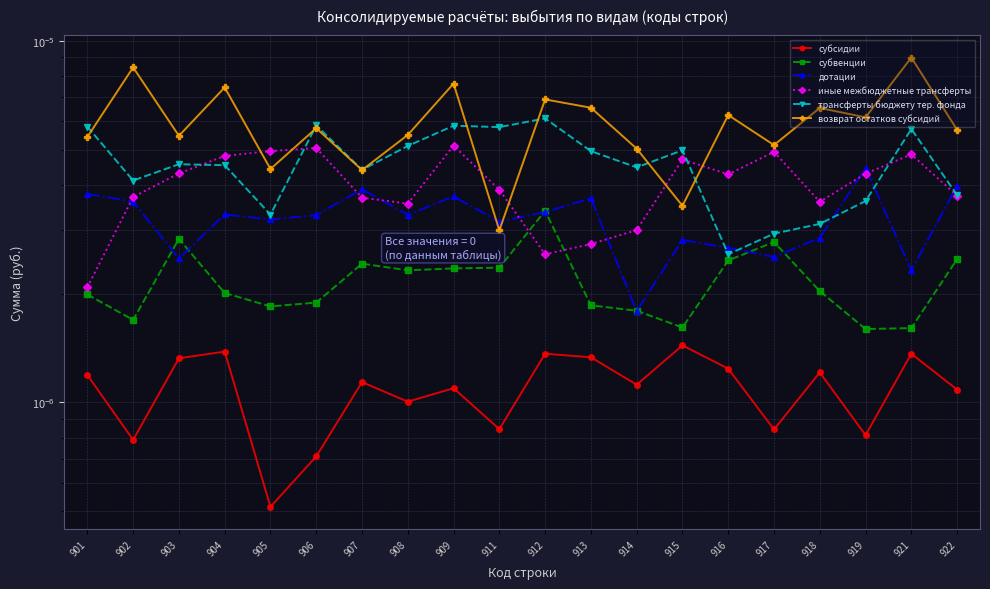

Where is the first local maximum for возврат остатков субсидий?

902